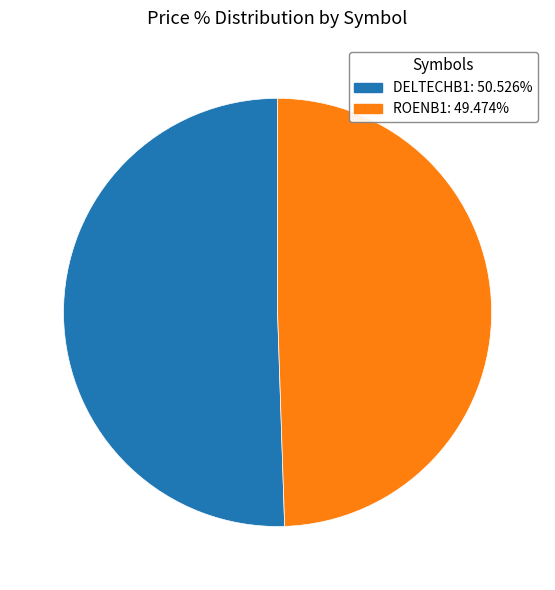

Combined, do ROENB1 and DELTECHB1 account for over 50%?

Yes